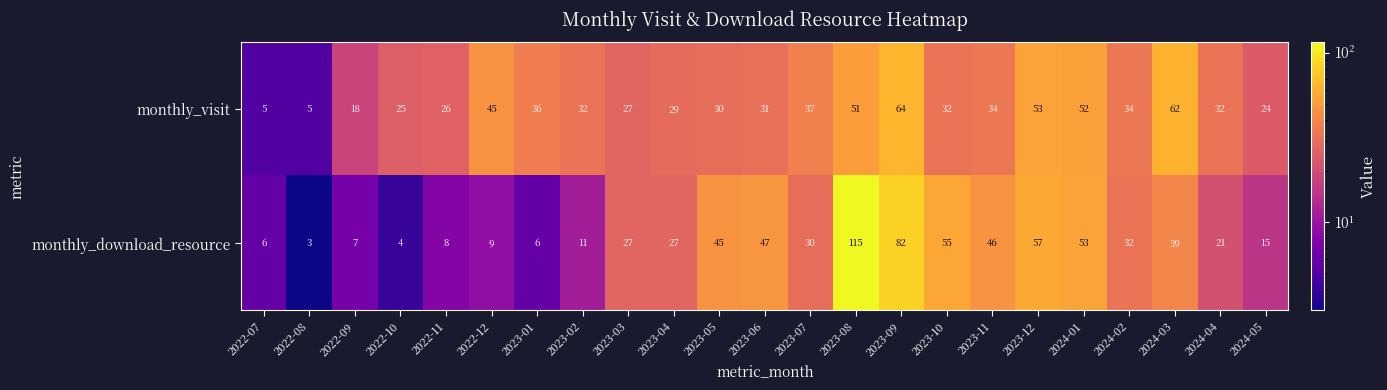

What is the sum of all monthly_download_resource values?

745